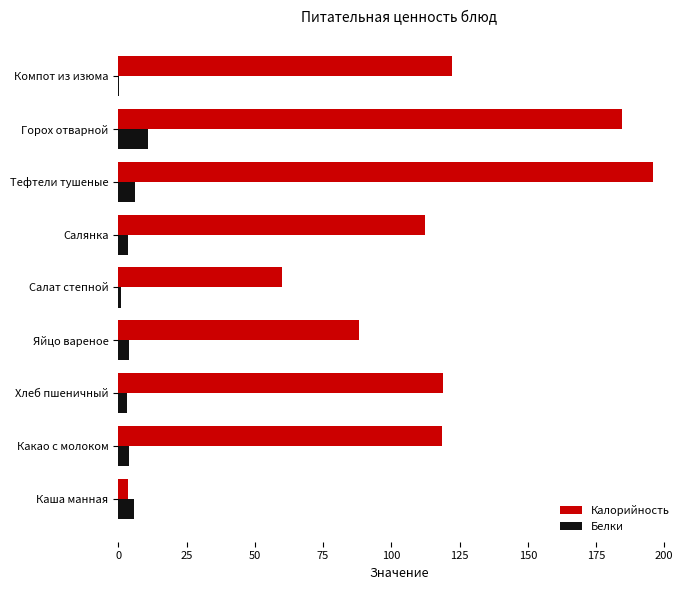

What is the average value of the Белки series?

4.3